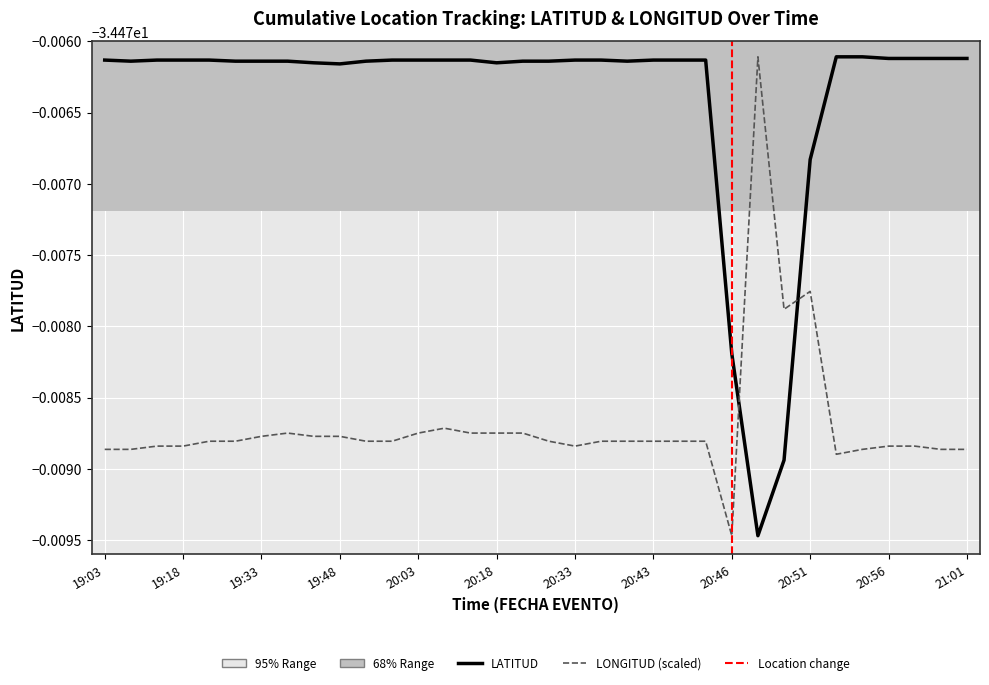

What is the minimum value shown in the chart?

-34.5